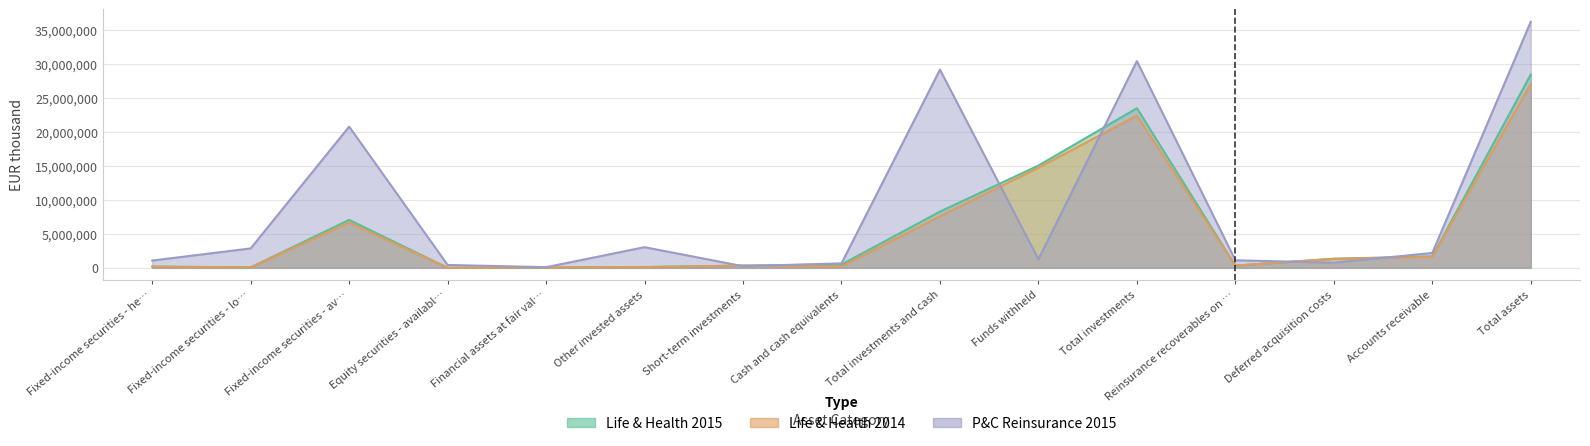

Reading left to right, transcribe all the data shown in this chart.

Life and health reinsurance 2015: 171560	63652	7049469	0	52932	104416	335095	487489	8264613	15029766	23458280	316917	1337696	1680136	28414456
Life and health reinsurance 2014: 179209	76077	6639186	0	54262	123922	332262	186224	7591142	14702622	22385833	325534	1317295	1620237	27011828
Property and casualty reinsurance 2015: 1068582	2853895	20753164	423721	95374	3034442	240621	656222	29126021	1258209	30384230	1112377	744838	2187611	36168922